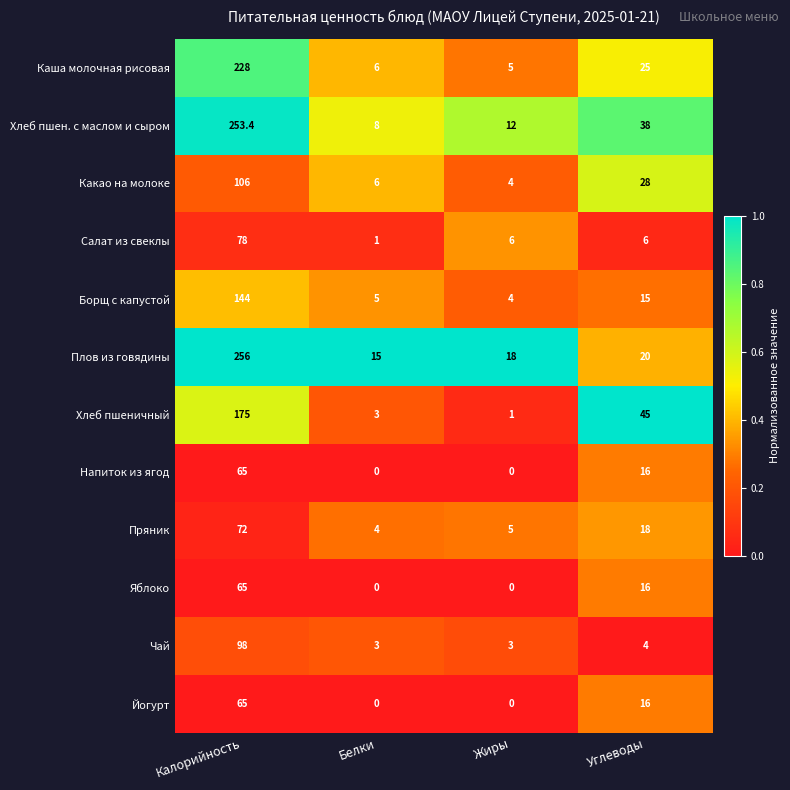

Which series has the widest spread of values?

Хлеб пшен. с маслом и сыром